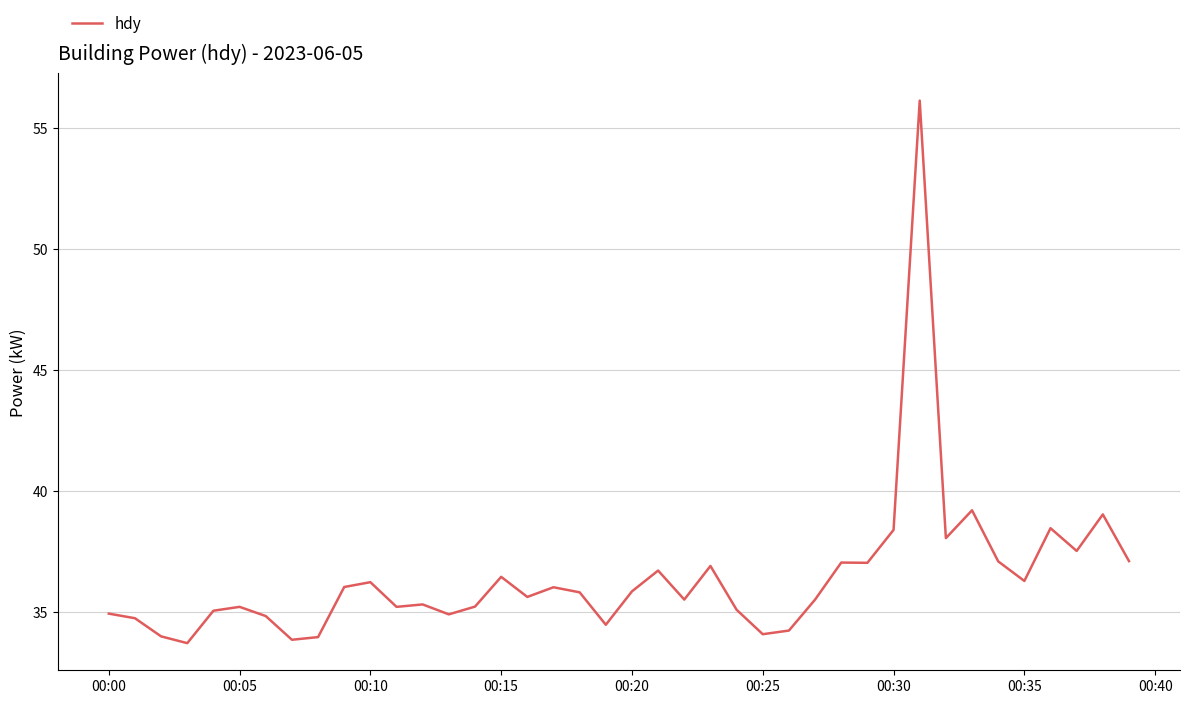

What is the greatest value displayed?

56.1